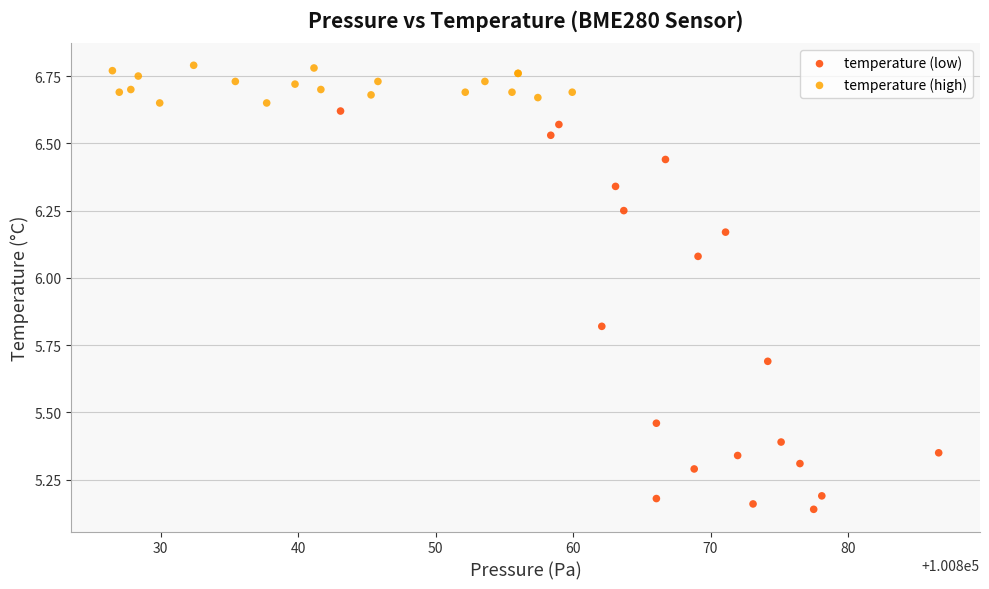

Which series reaches the maximum Y coordinate?

temperature (high)